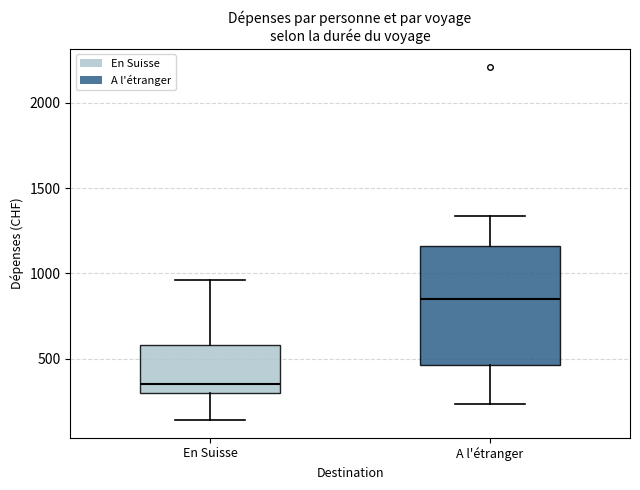

Which box is the tallest, from its lower edge to its upper edge?

A l'étranger